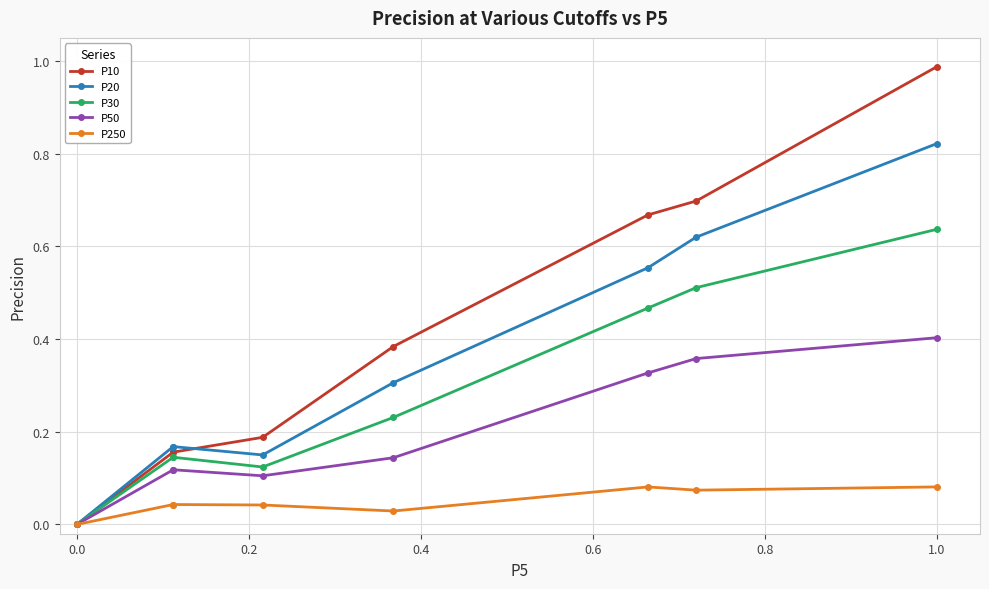

What is the difference between the second highest and second lowest values in the P250 series?

0.1